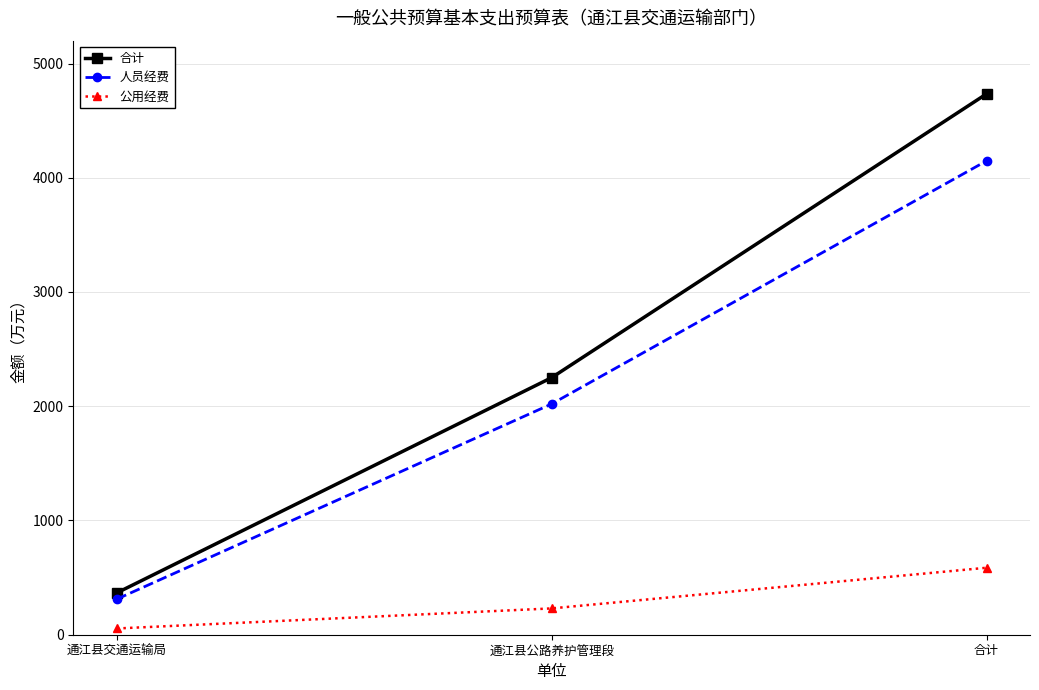

At which label does 人员经费 first exceed 2019?

通江县公路养护管理段